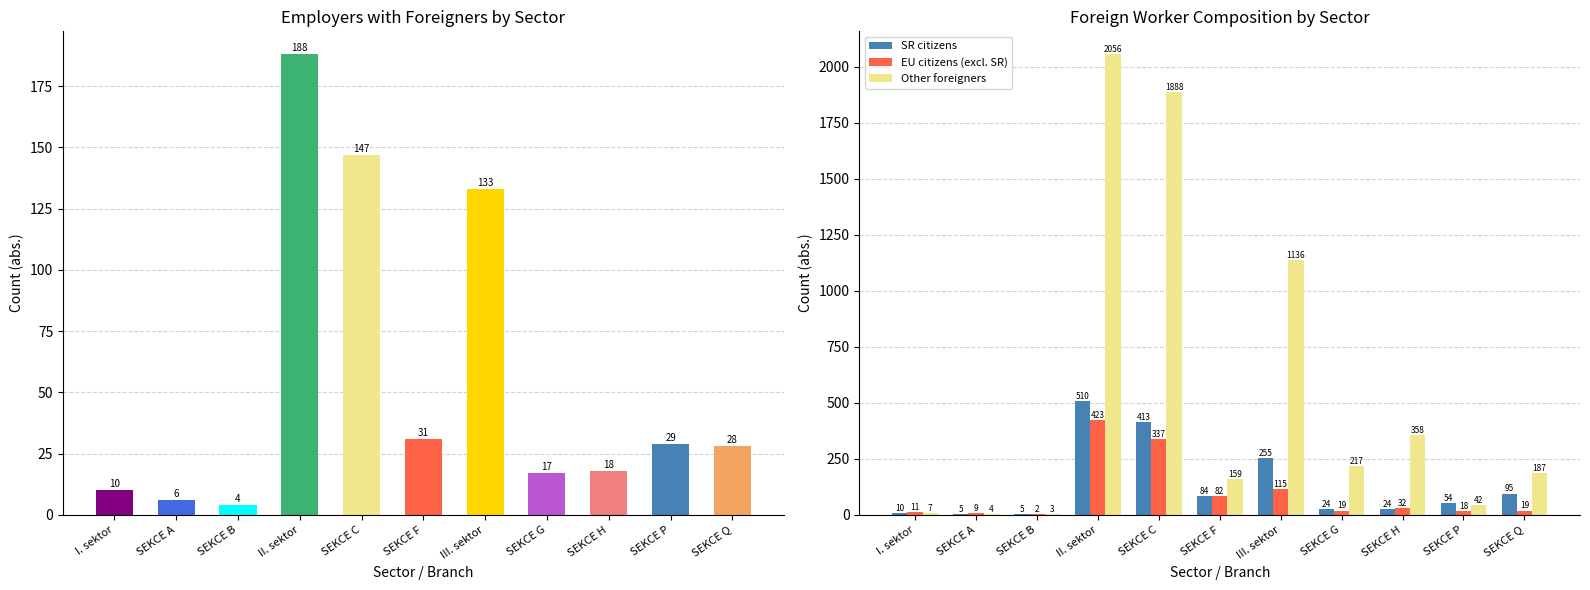

At which label is Other foreigners closest to 1029?

III. sektor